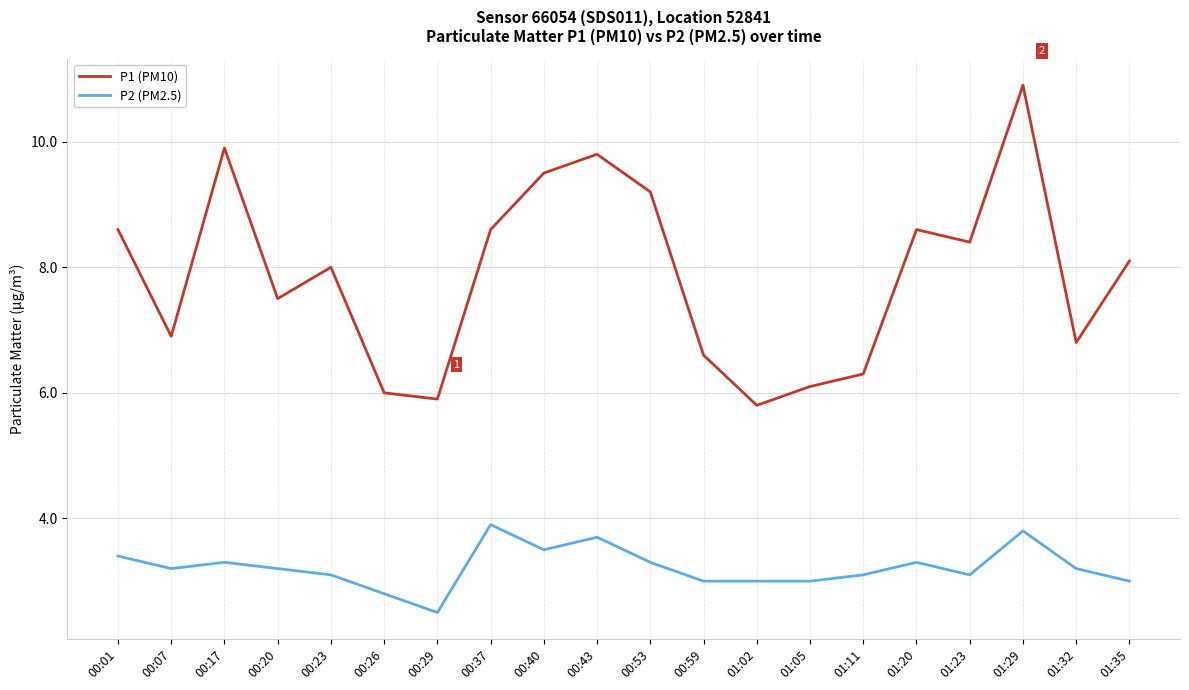

Count the number of categories in the chart.

20